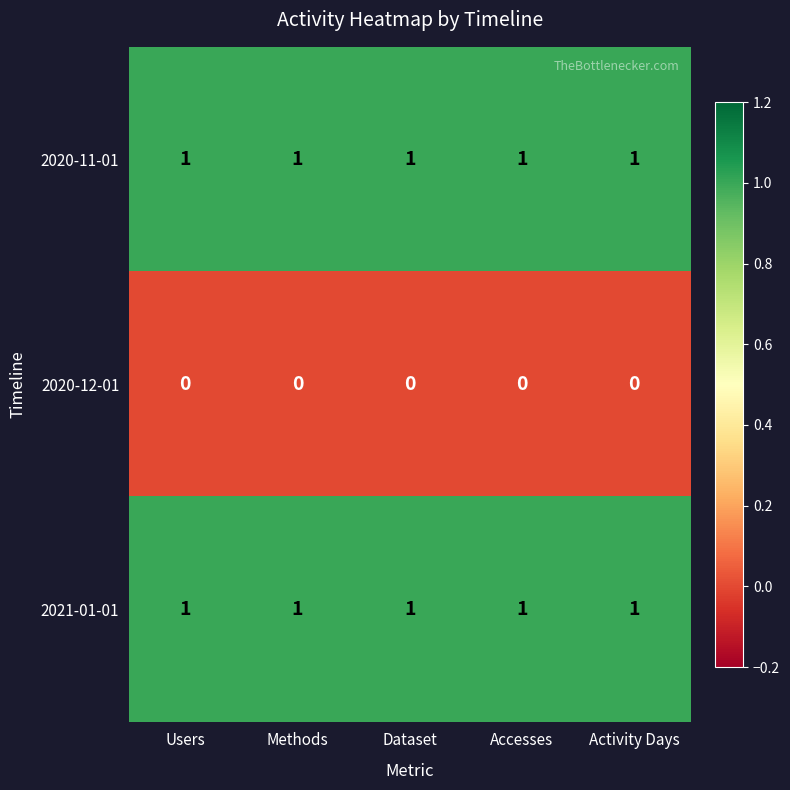

Is the value of 2020-11-01 at Accesses greater than the value of 2020-12-01 at Users?

Yes